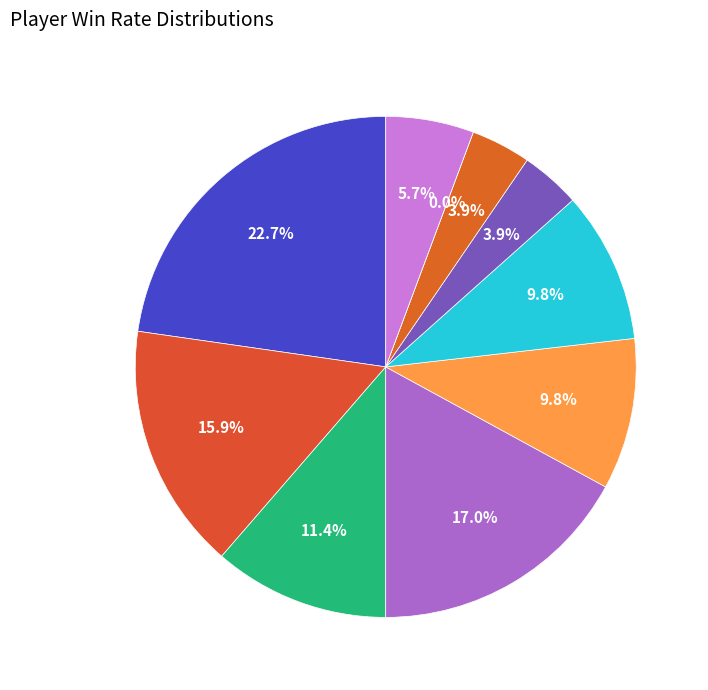

Does Sma account for over 50% of the chart?

No